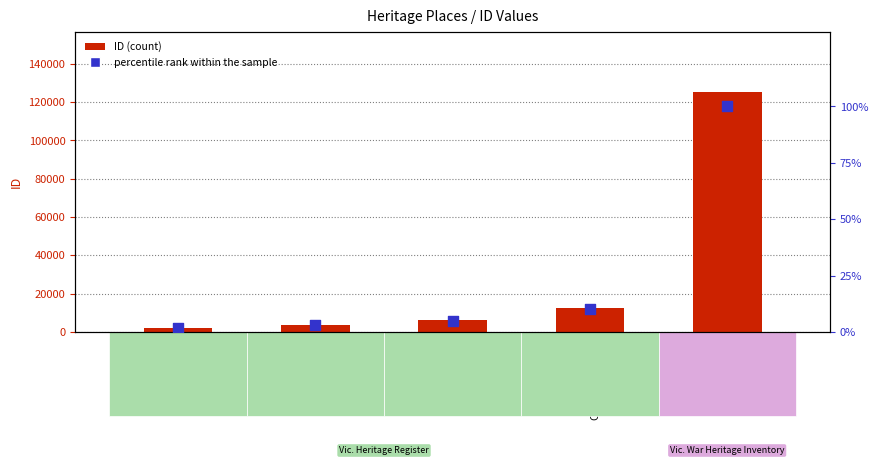

Which series has the largest total across all categories?

ID (count)